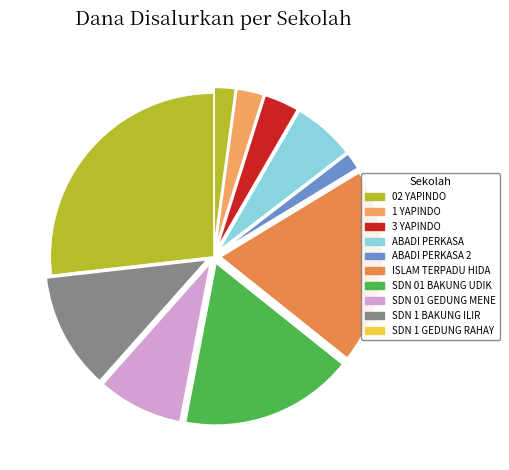

How many slices are in this pie chart?

10